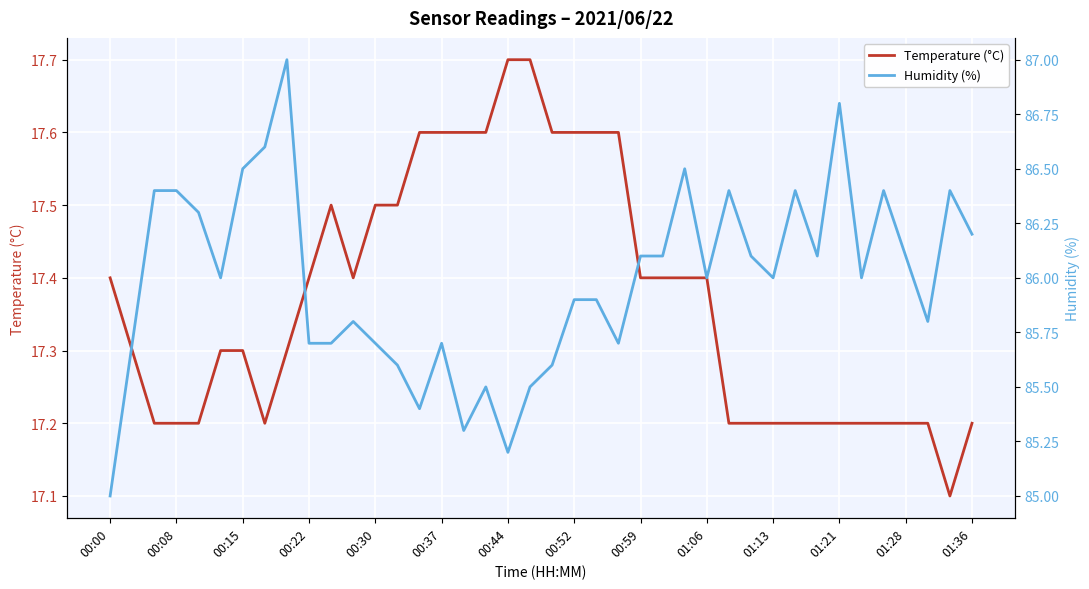

The value of Temperature (°C) at 00:37 is 28.3. True or false?

False